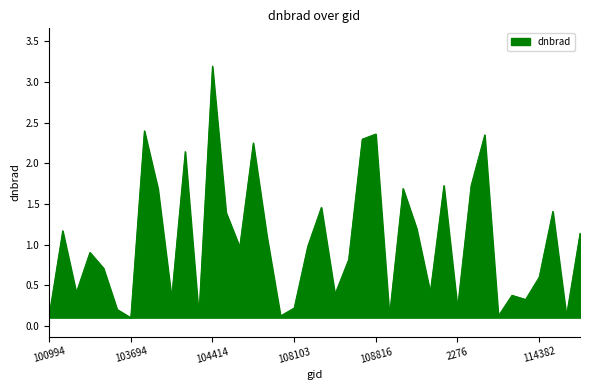

What is the difference between the maximum and minimum values?

3.1